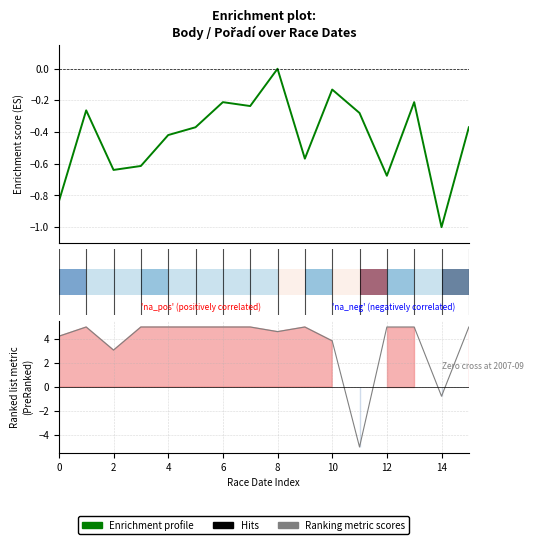

At which label does Body reach its minimum?

14